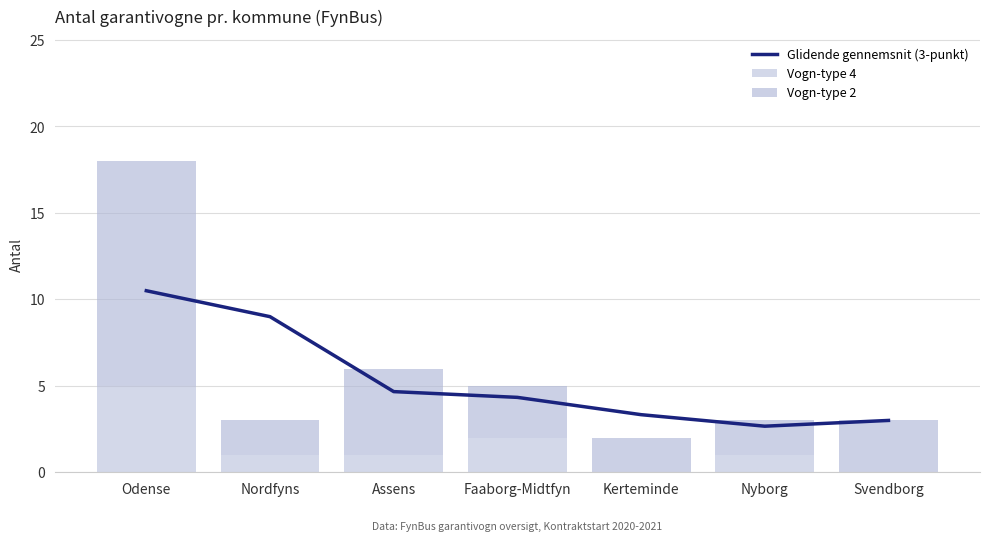

Reading left to right, list all the values displayed in this chart.

Glidende gennemsnit (3-punkt): Odense=10.5	Nordfyns=9.0	Assens=4.7	Faaborg-Midtfyn=4.3	Kerteminde=3.3	Nyborg=2.7	Svendborg=3.0
Vogn-type 4: Odense=5.0	Nordfyns=1.0	Assens=1.0	Faaborg-Midtfyn=2.0	Kerteminde=0.0	Nyborg=1.0	Svendborg=0.0
Vogn-type 2: Odense=13.0	Nordfyns=2.0	Assens=5.0	Faaborg-Midtfyn=3.0	Kerteminde=2.0	Nyborg=2.0	Svendborg=3.0